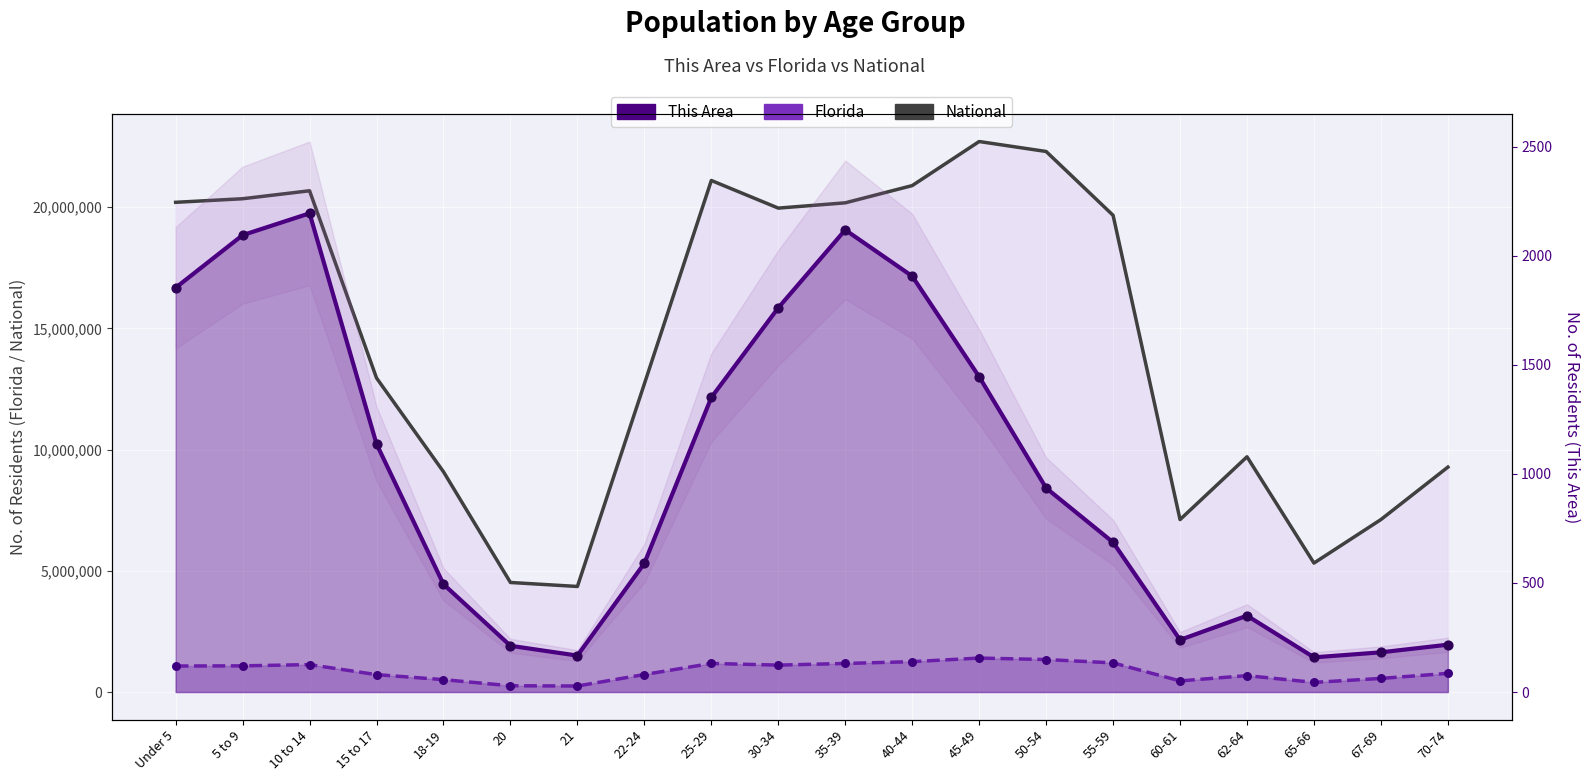

Which series contains the lowest Y value?

This Area